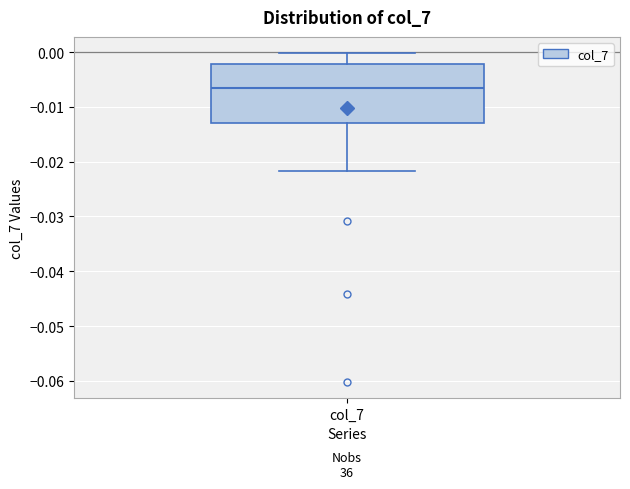

Where is the upper edge of the box for col_7 on the y-axis? The values are not printed on the chart, so give them approximately, as read against the axis.

-0.002